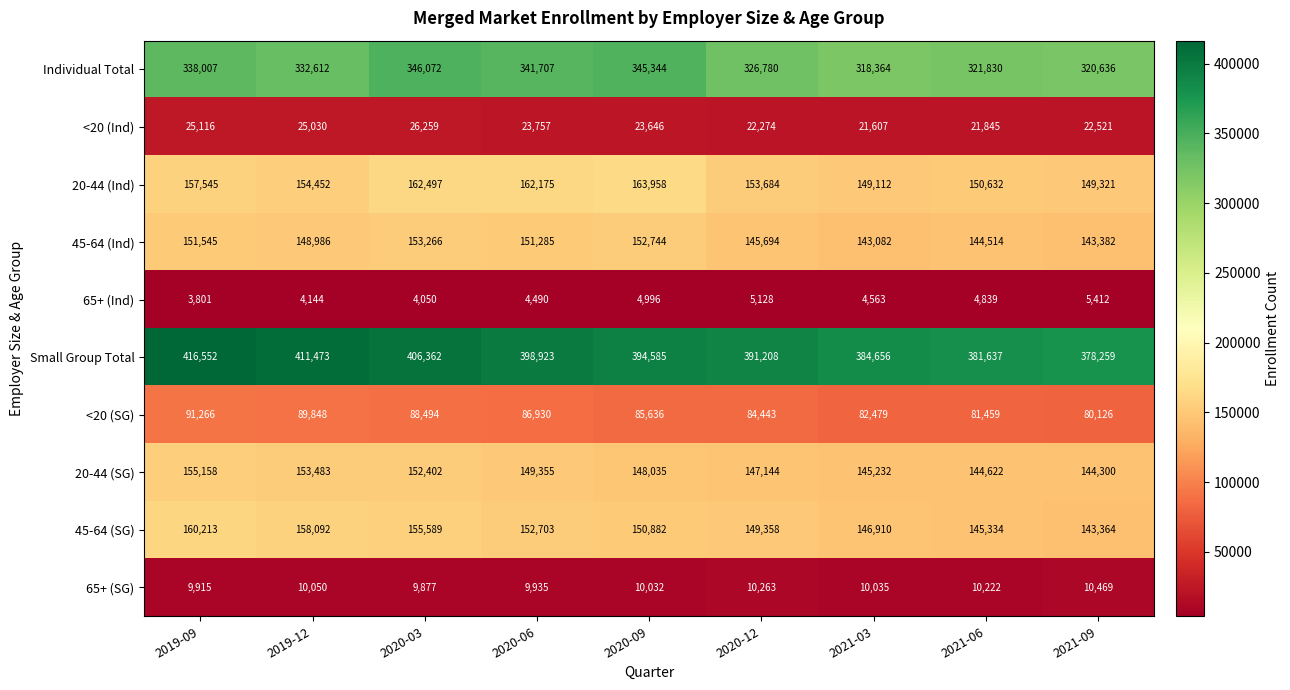

The 20-44 (SG) series shows 145232 at 2021-03. True or false?

True